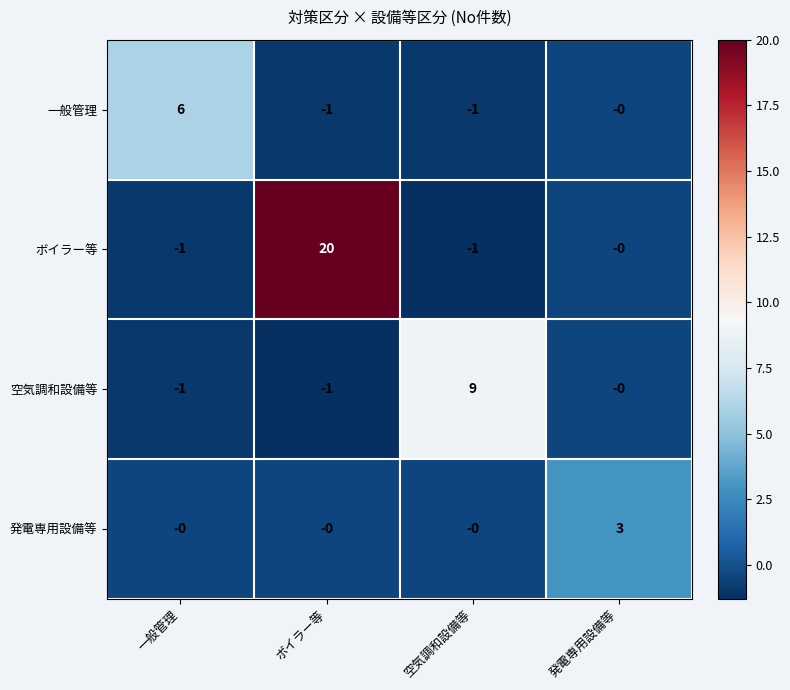

At which label is 一般管理 closest to 2?

発電専用設備等